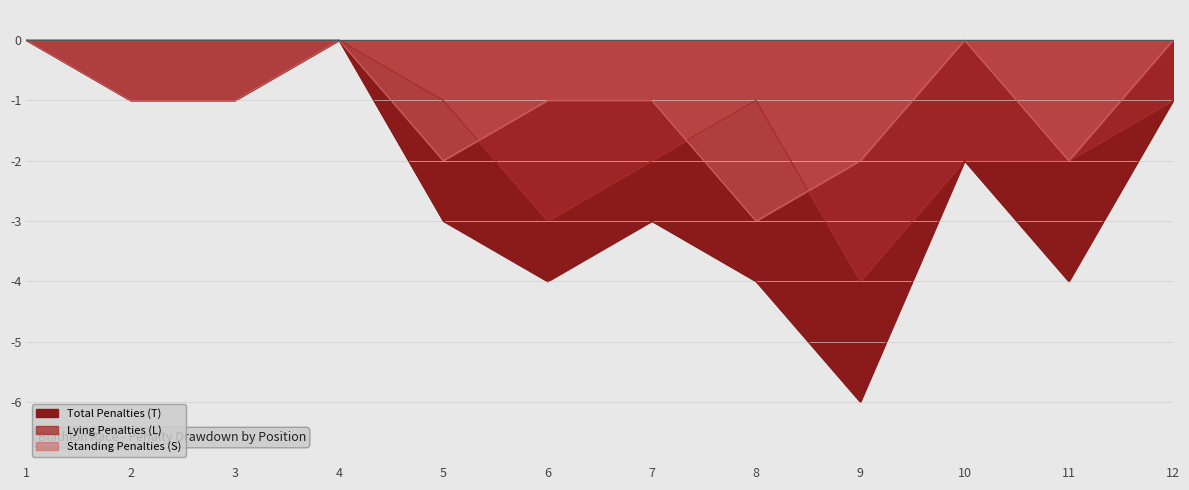

What is the total value across all series at 6?

-8